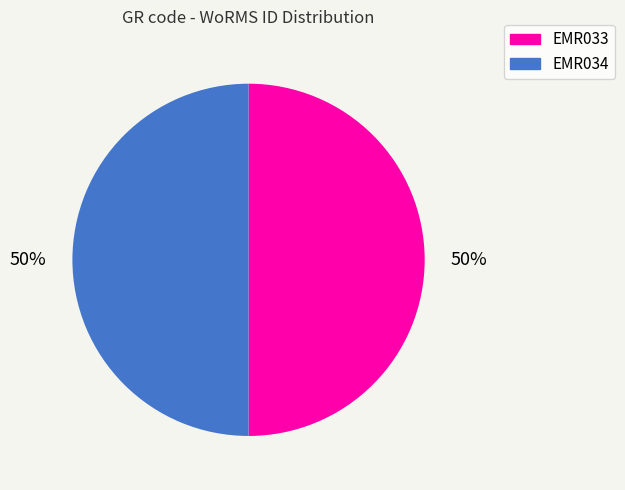

How many segments does this pie chart have?

2